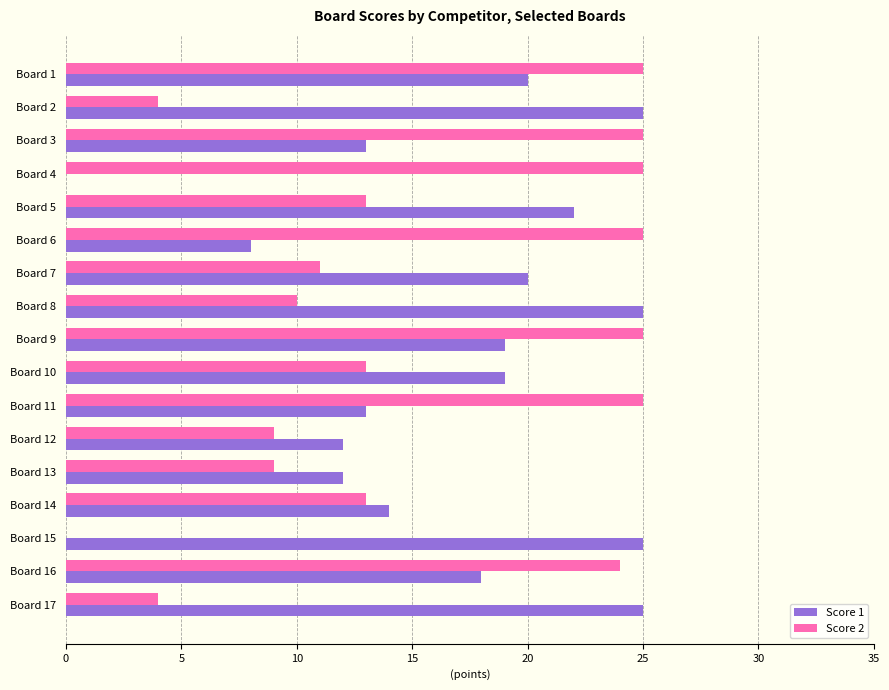

What is the maximum value for Score 1?

25